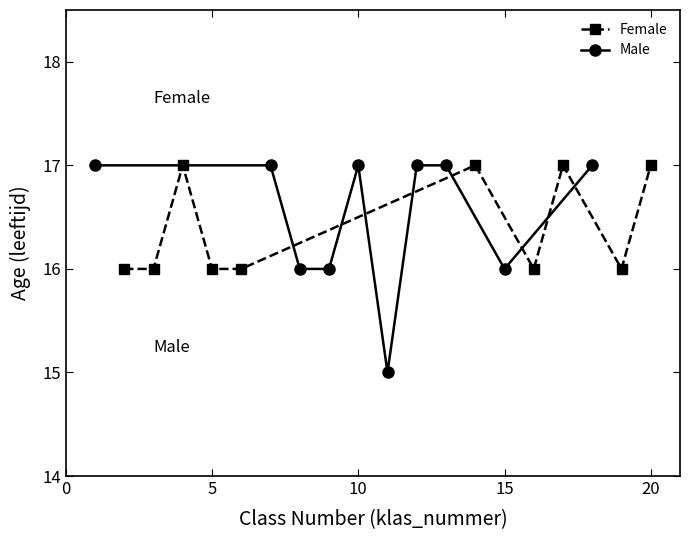

Is it true that Male equals 29 at 10?

False